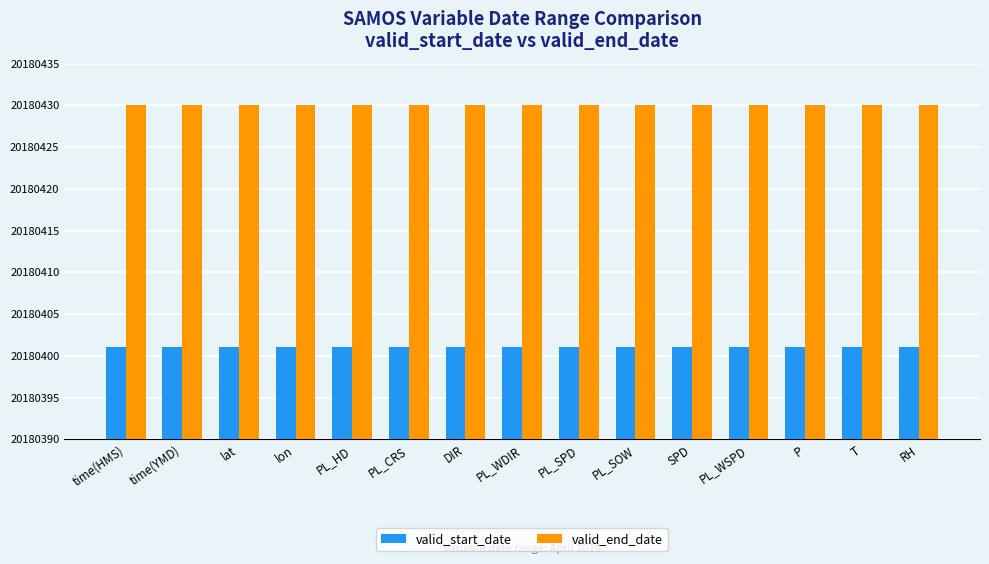

What is the smallest value displayed?

20180401